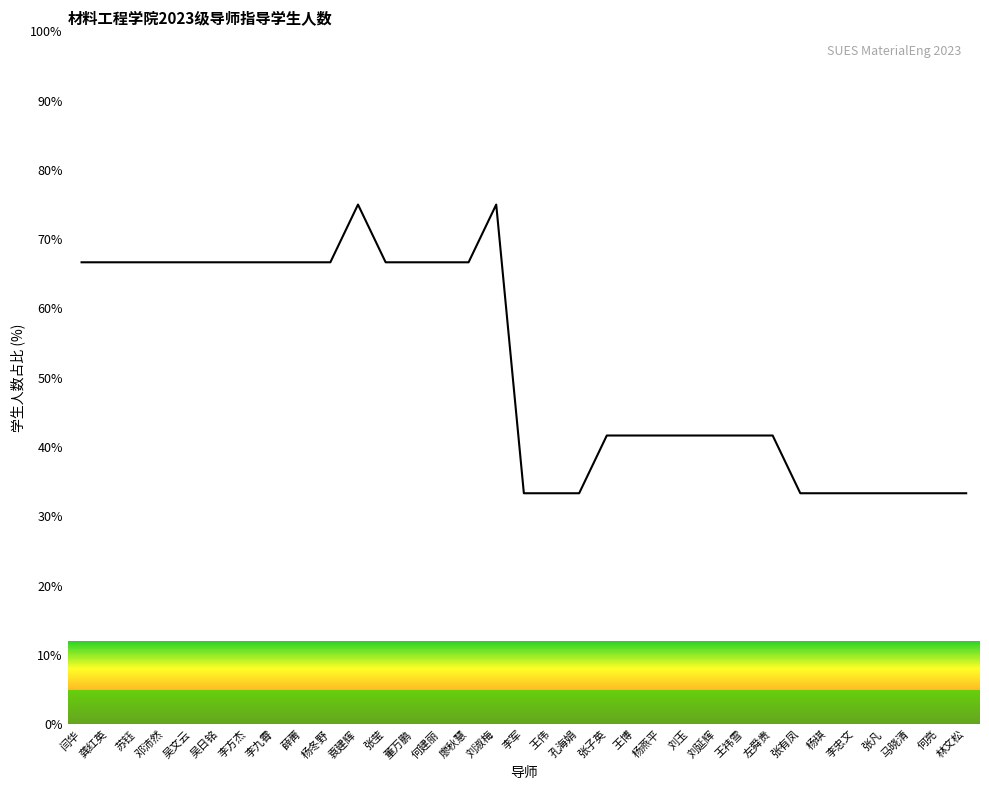

Reading right to left, list all the values displayed in this chart.

33.3	33.3	33.3	33.3	33.3	33.3	33.3	41.7	41.7	41.7	41.7	41.7	41.7	41.7	33.3	33.3	33.3	75.0	66.7	66.7	66.7	66.7	75.0	66.7	66.7	66.7	66.7	66.7	66.7	66.7	66.7	66.7	66.7